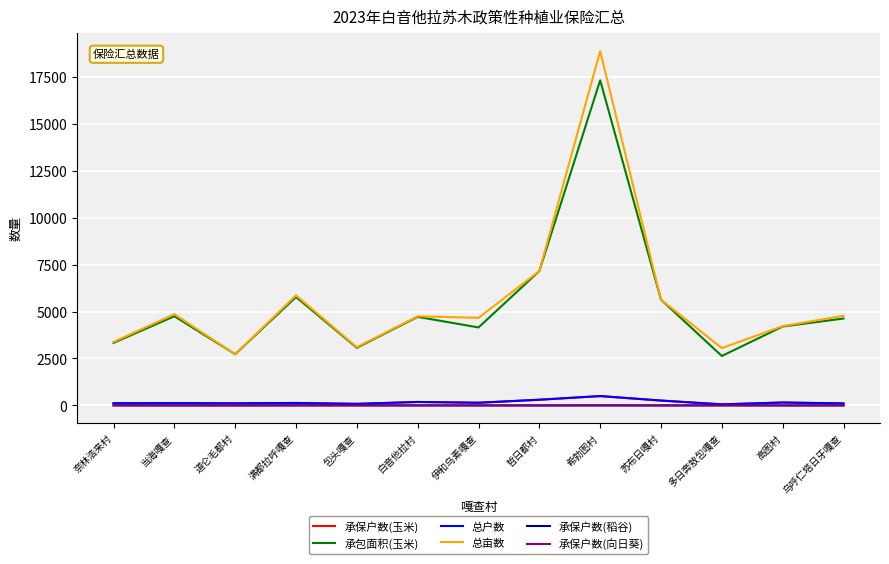

What is the total value across all series at 道仑毛都村?

5678.0